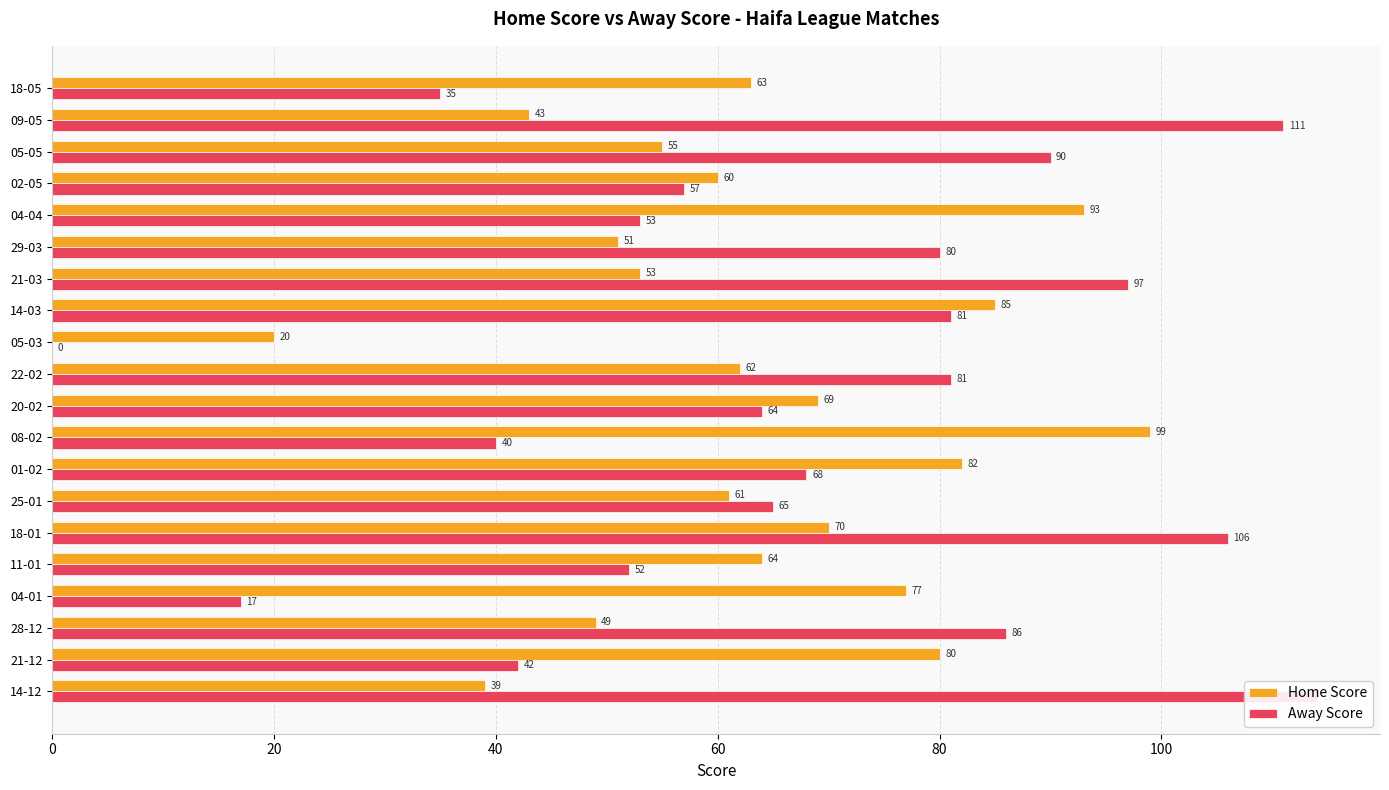

Is the value of Away Score at 04-04 greater than the value of Home Score at 14-03?

No